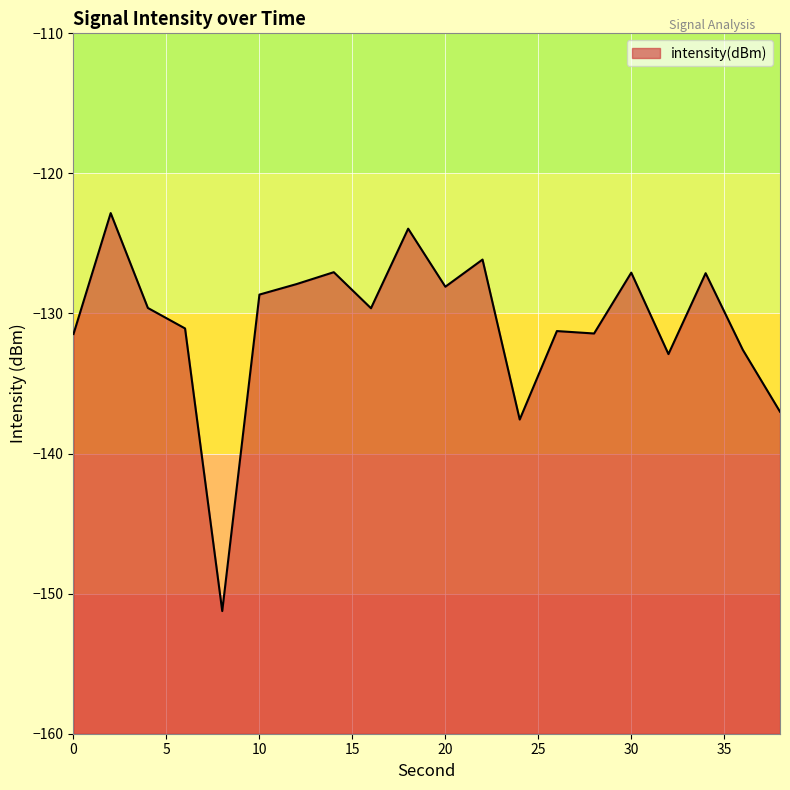

At which category does the data reach its first local valley?

8